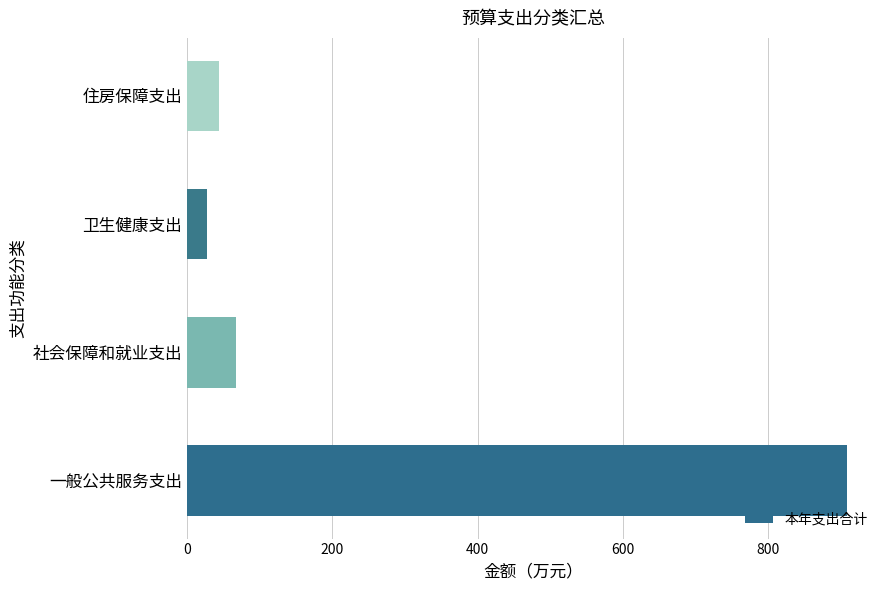

Count the number of data series in this chart.

1